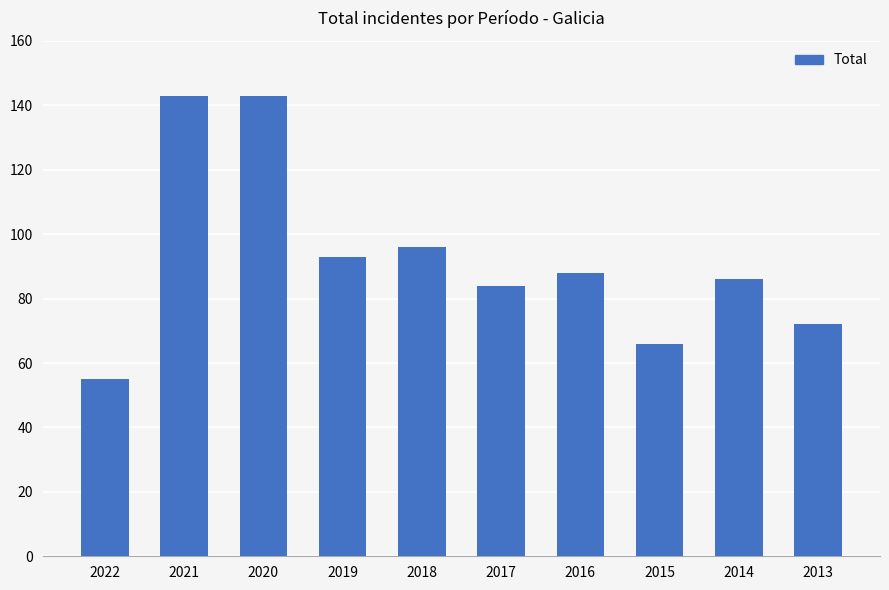

What is the value of the 2nd bar from the left?

143